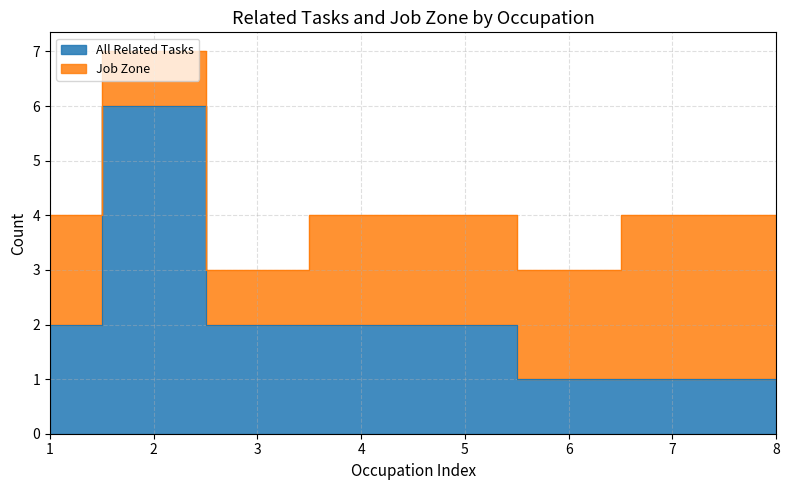

What is the sum of all values?

17